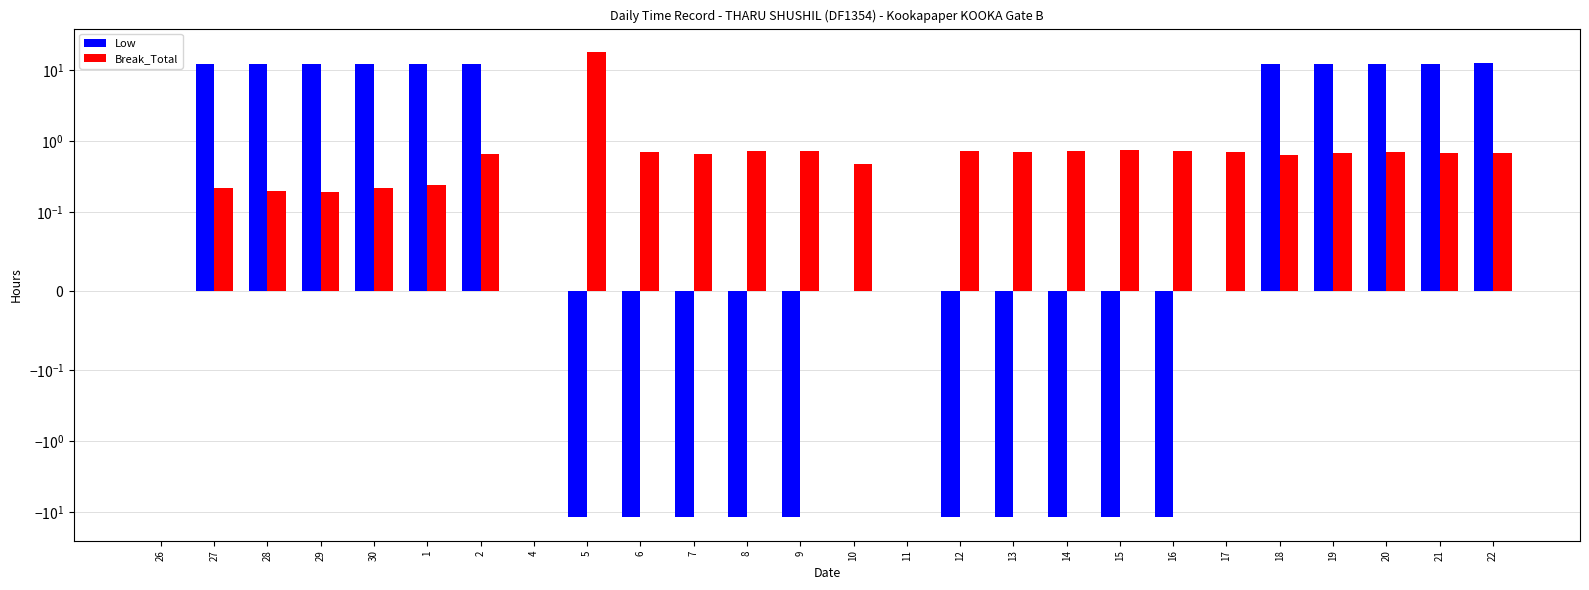

What is the approximate value of Break_Total at 7?

0.7